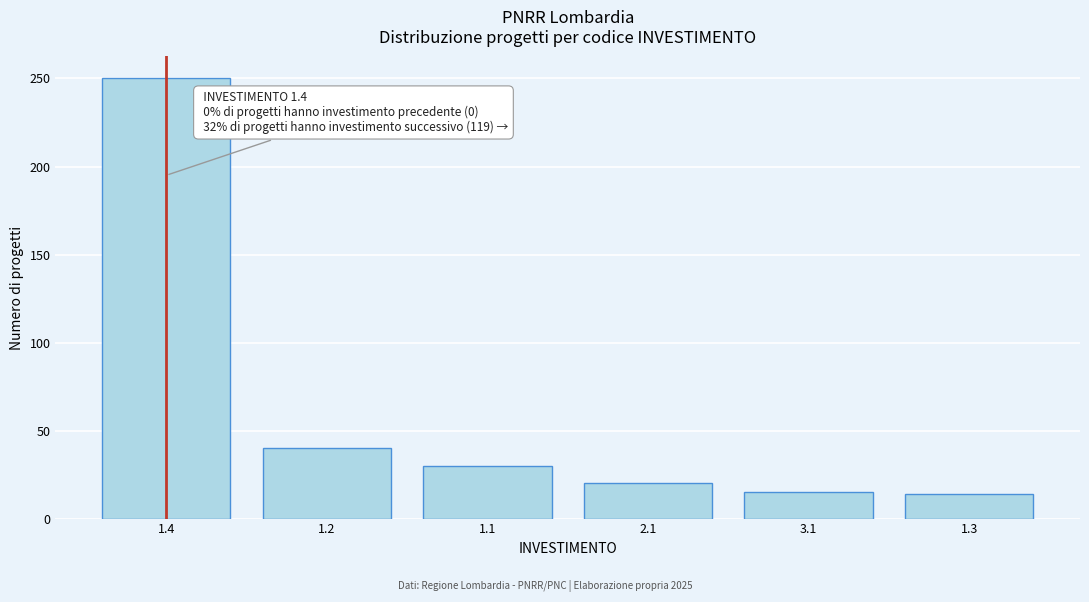

Which has a higher value, 1.2 or 3.1?

1.2